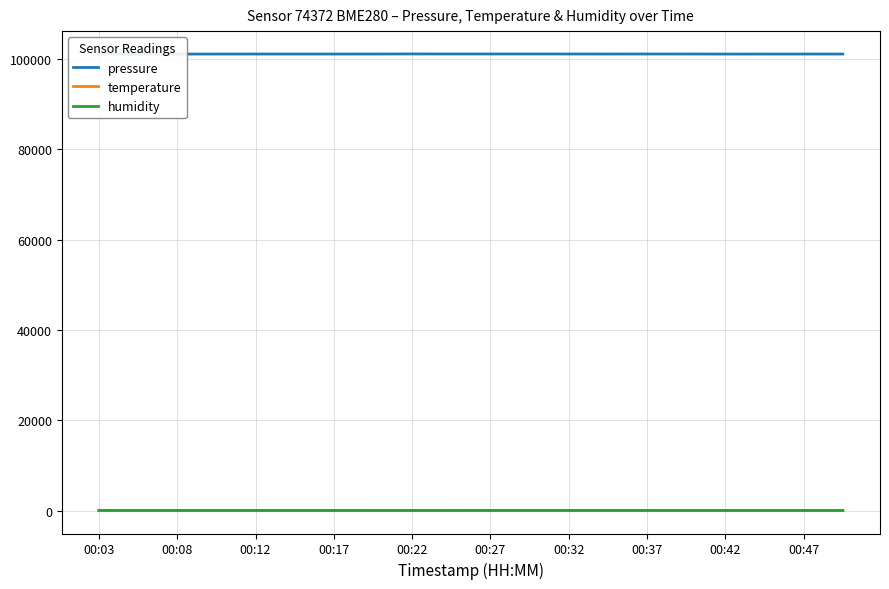

Which series has the largest total across all categories?

pressure